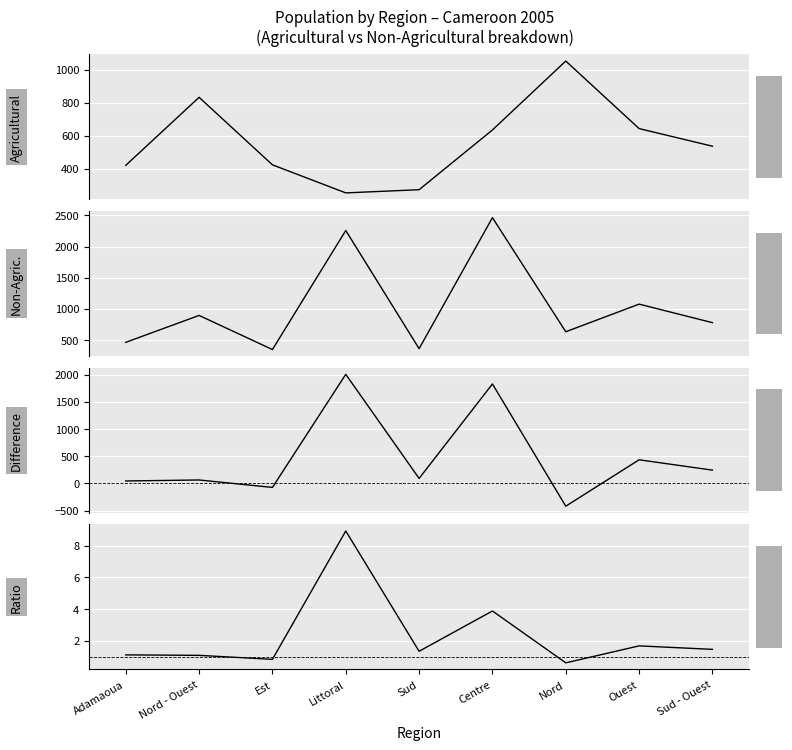

Is the value of Non_Agricultural at Centre greater than the value of Agricultural at Littoral?

Yes